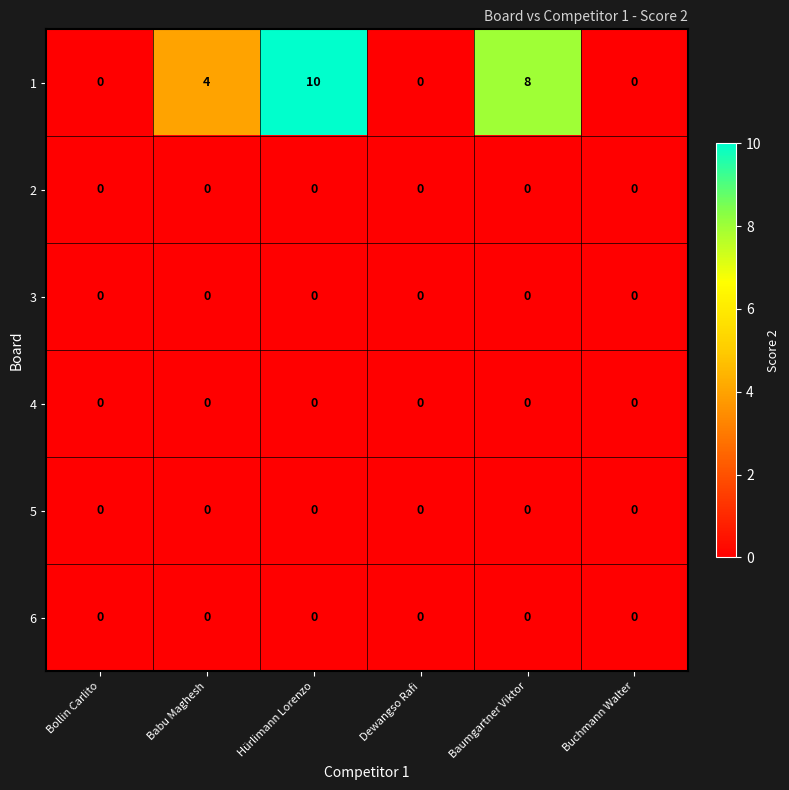

What is the difference between the highest and lowest values at Hürlimann Lorenzo?

10